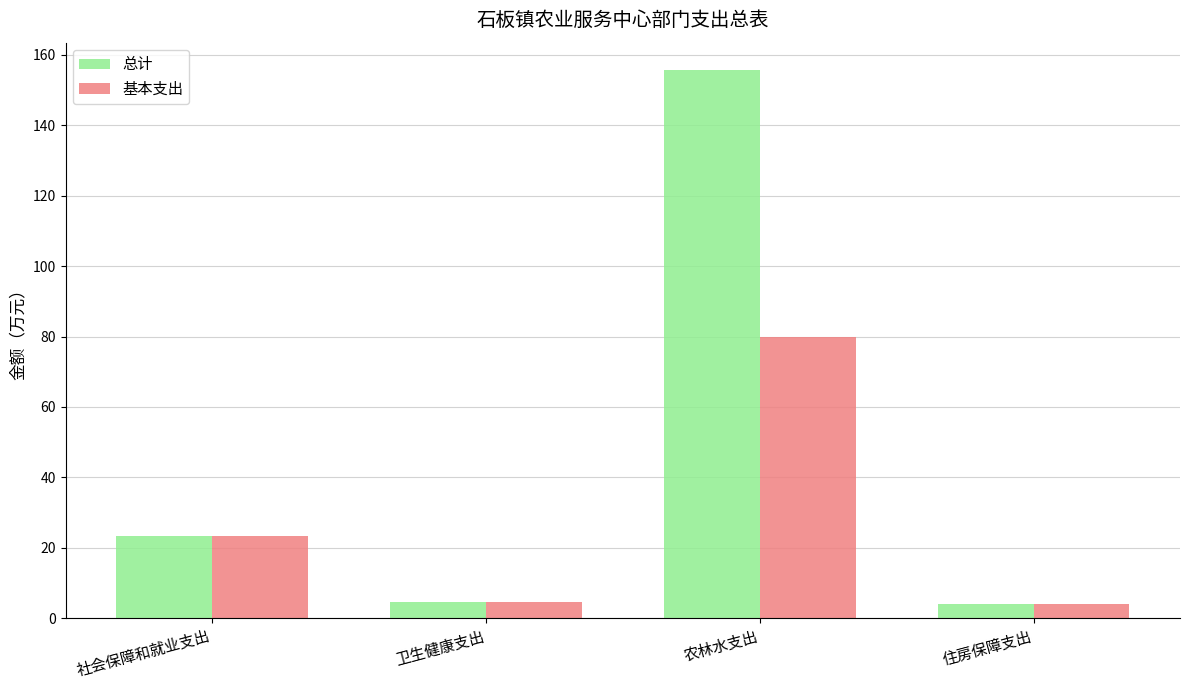

Which series has the largest total across all categories?

总计